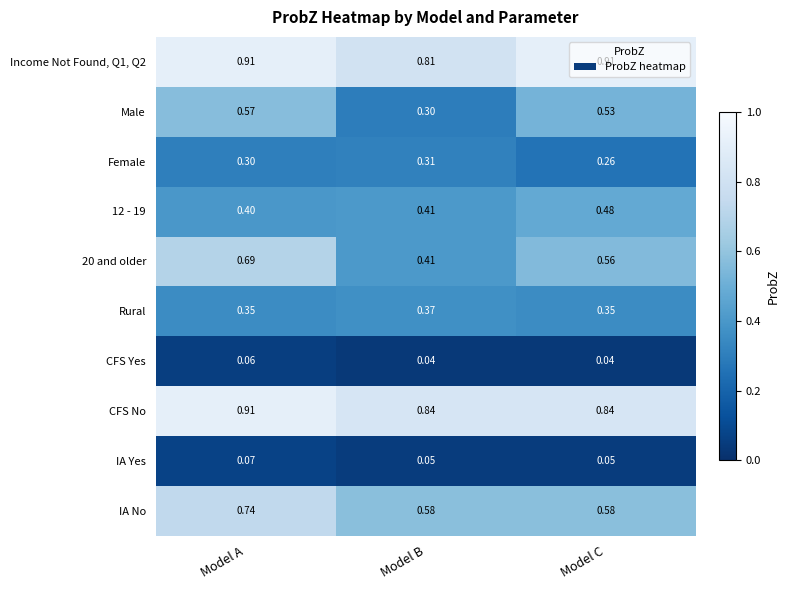

At which label does 20 and older reach its peak?

Model A